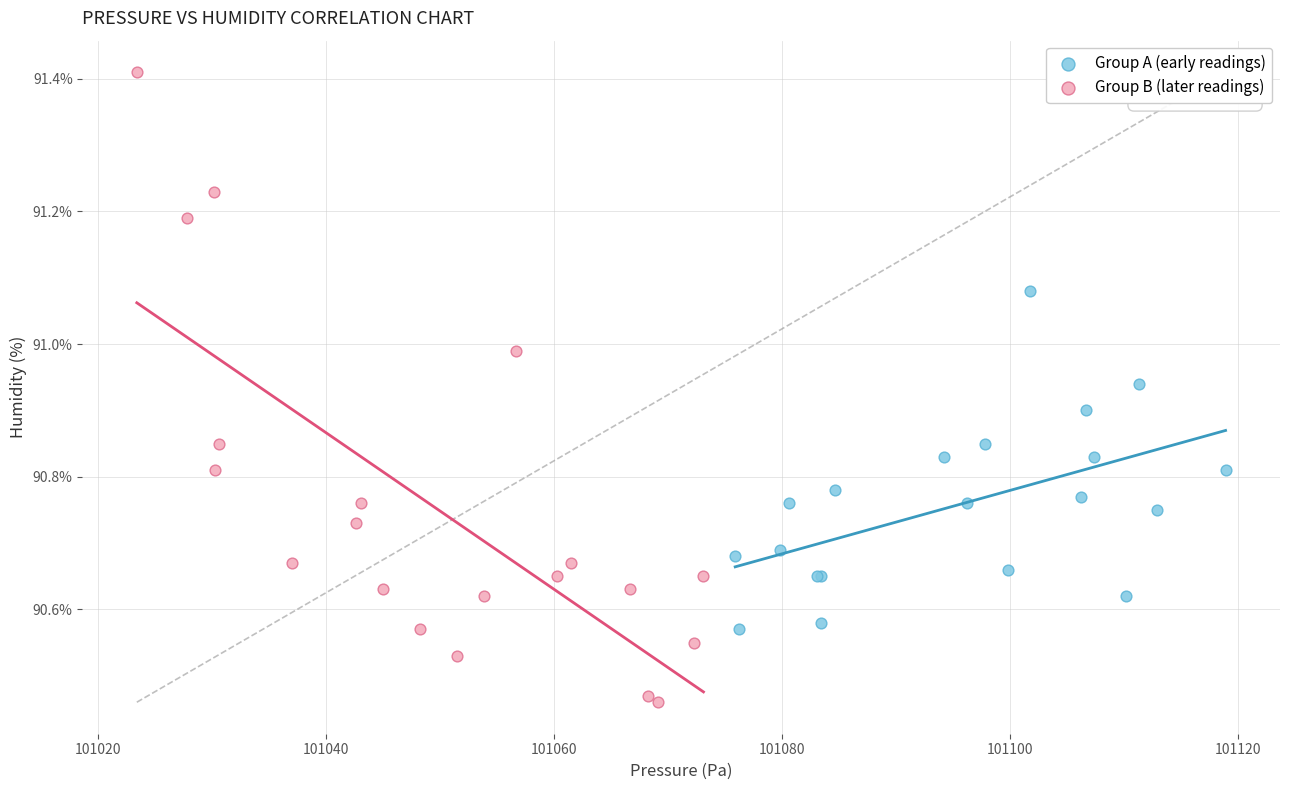

Which series contains the lowest Y value?

Group B (later readings)